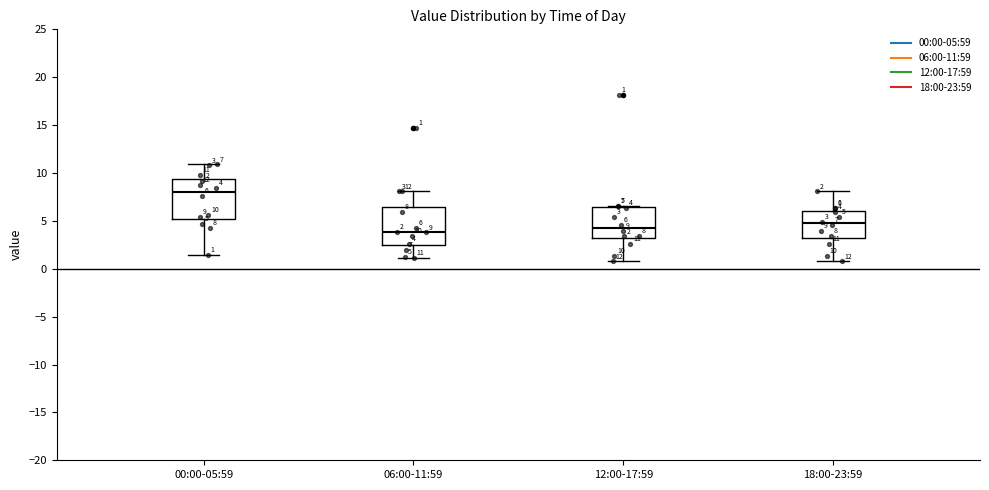

Which box's median line is the highest?

00:00-05:59